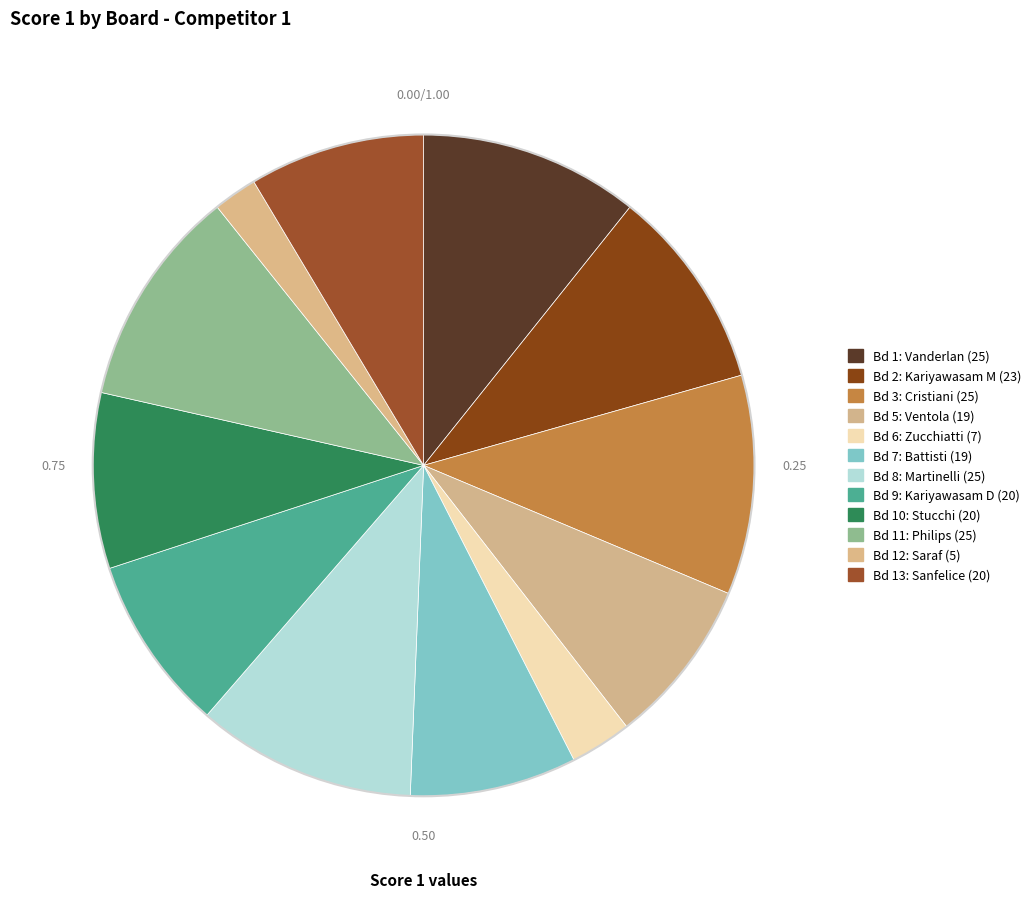

Which category has the smallest portion of the pie?

Bd 12: Saraf (5)